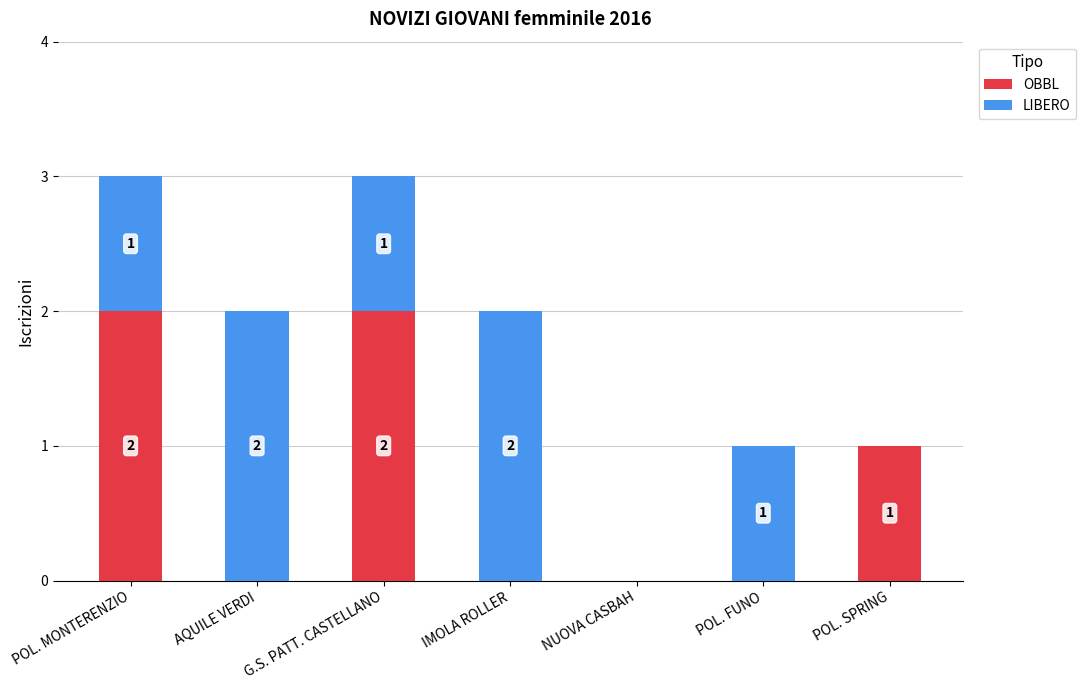

The value of OBBL at POL. FUNO is 1. True or false?

False